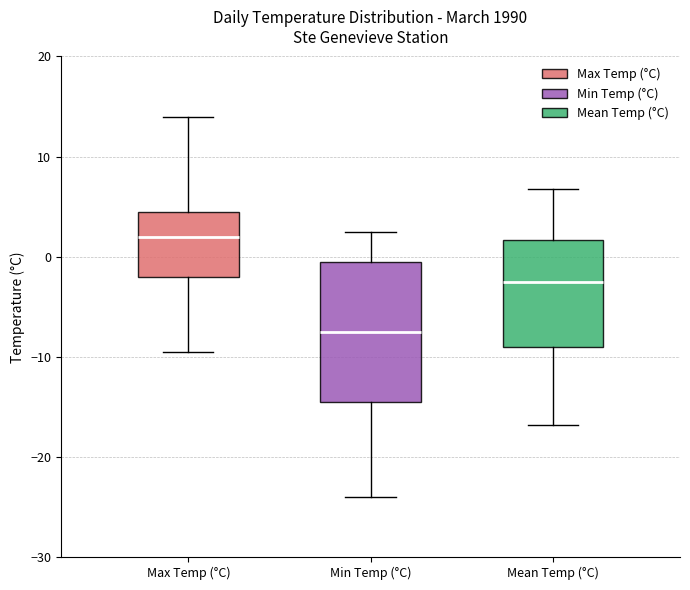

Where is the lower edge of the box for Max Temp (°C) on the y-axis? The values are not printed on the chart, so give them approximately, as read against the axis.

-2